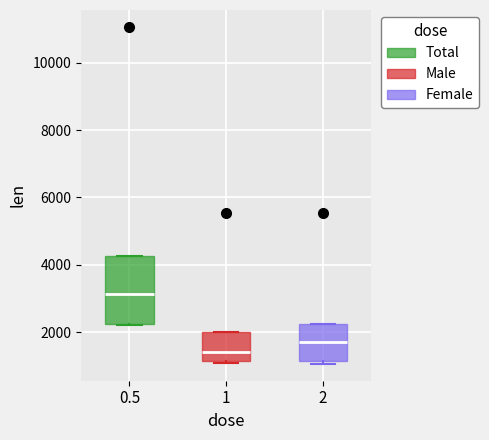

Reading left to right, read every box against the y-axis: the position of its median line, the range the box covers, and the ends of its whiskers. The values are not printed on the chart, so give them approximately, as read against the axis.

0.5: median 3200, box 2200 to 4200, whiskers 2200 to 4200
1: median 1400, box 1200 to 2000, whiskers 1000 to 2000
2: median 1800, box 1200 to 2200, whiskers 1000 to 2200